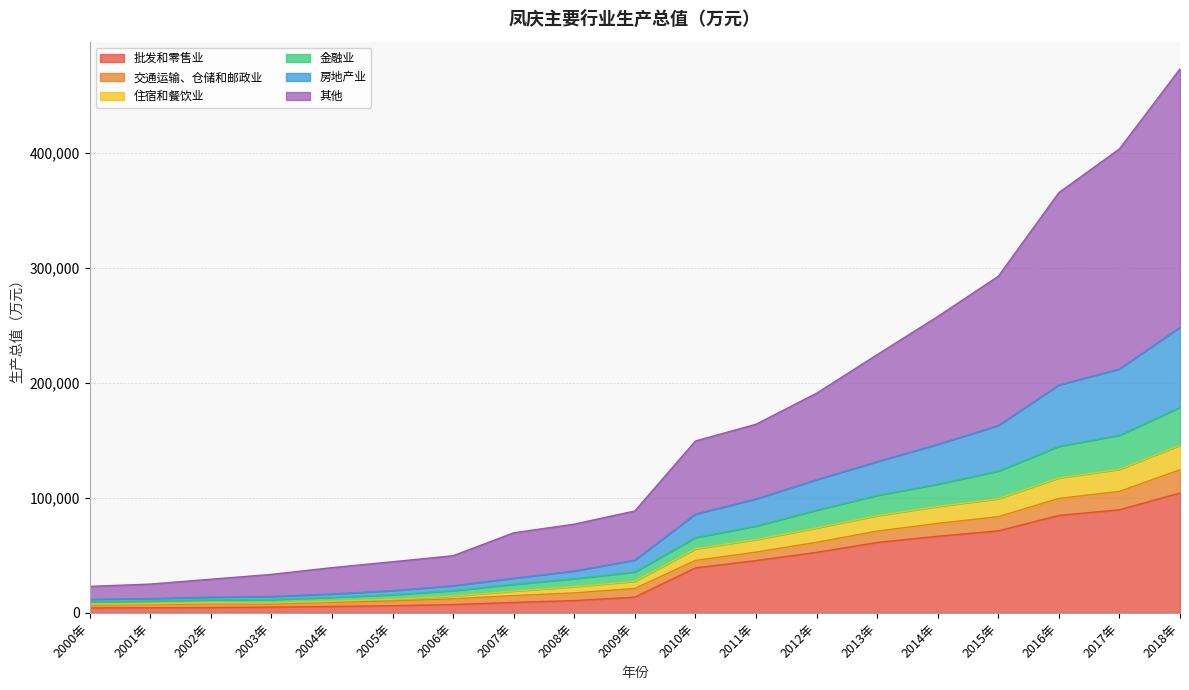

What is the highest value of the 批发和零售业 series?

104343